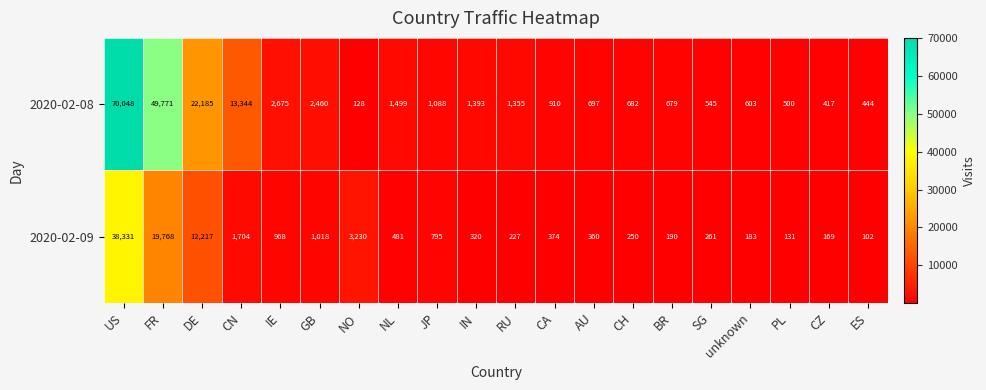

Which series has the widest spread of values?

2020-02-08